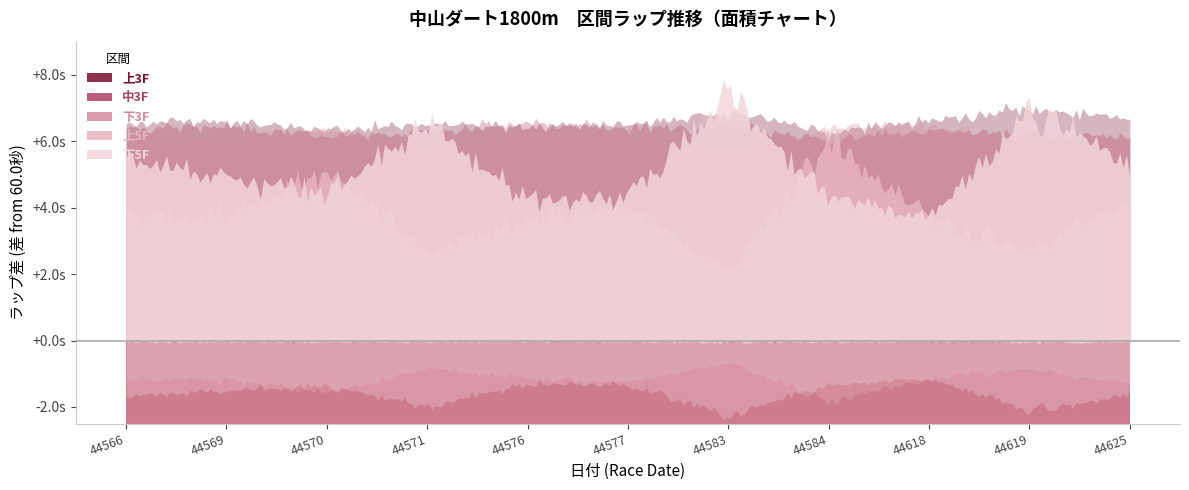

How many intersections are there between 中3F and 下3F?

5